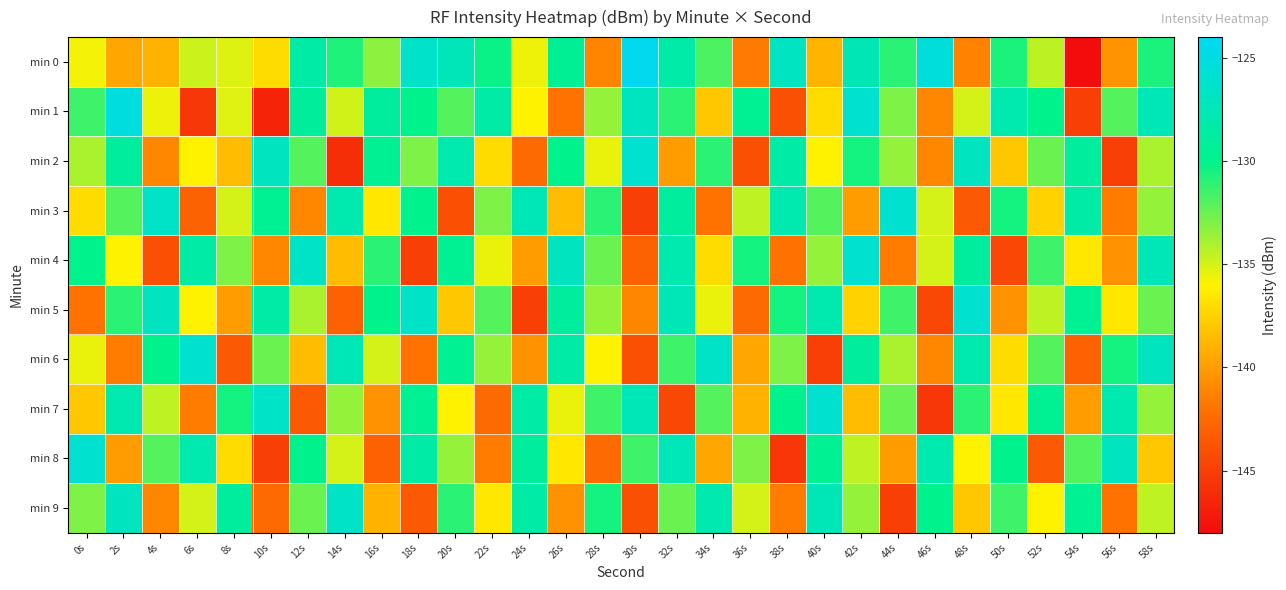

Reading left to right, what are all the values shown in this chart?

min 0: 0s=-135.7	2s=-139.5	4s=-139.0	6s=-134.8	8s=-135.2	10s=-137.0	12s=-128.5	14s=-130.7	16s=-133.3	18s=-126.4	20s=-127.4	22s=-130.2	24s=-135.6	26s=-129.5	28s=-141.1	30s=-124.3	32s=-128.4	34s=-131.8	36s=-141.6	38s=-126.9	40s=-138.8	42s=-127.6	44s=-131.0	46s=-125.3	48s=-141.2	50s=-130.7	52s=-134.5	54s=-148.2	56s=-140.4	58s=-130.6
min 1: 0s=-131.5	2s=-125.1	4s=-135.5	6s=-145.5	8s=-135.3	10s=-146.5	12s=-129.1	14s=-134.9	16s=-128.9	18s=-130.0	20s=-132.0	22s=-128.5	24s=-136.0	26s=-142.0	28s=-133.5	30s=-127.0	32s=-131.0	34s=-138.0	36s=-129.5	38s=-144.0	40s=-137.0	42s=-126.0	44s=-133.0	46s=-141.0	48s=-135.0	50s=-128.0	52s=-130.0	54s=-145.0	56s=-132.0	58s=-127.5
min 2: 0s=-134.0	2s=-129.0	4s=-141.0	6s=-136.0	8s=-138.5	10s=-127.0	12s=-132.0	14s=-146.0	16s=-129.5	18s=-133.0	20s=-128.0	22s=-137.0	24s=-142.5	26s=-130.0	28s=-135.5	30s=-126.0	32s=-140.0	34s=-131.0	36s=-144.0	38s=-128.5	40s=-136.0	42s=-130.5	44s=-133.5	46s=-141.0	48s=-127.0	50s=-138.0	52s=-132.5	54s=-129.0	56s=-145.0	58s=-134.0
min 3: 0s=-137.0	2s=-132.0	4s=-126.5	6s=-143.0	8s=-135.0	10s=-129.5	12s=-141.0	14s=-128.0	16s=-136.5	18s=-130.0	20s=-144.0	22s=-133.0	24s=-127.5	26s=-138.5	28s=-131.0	30s=-145.0	32s=-129.0	34s=-142.0	36s=-134.5	38s=-128.0	40s=-132.0	42s=-140.0	44s=-126.0	46s=-135.0	48s=-143.5	50s=-130.5	52s=-137.5	54s=-128.5	56s=-141.5	58s=-133.5
min 4: 0s=-130.0	2s=-136.0	4s=-144.0	6s=-128.5	8s=-133.0	10s=-141.0	12s=-126.5	14s=-138.5	16s=-131.0	18s=-145.0	20s=-129.5	22s=-135.5	24s=-140.0	26s=-127.0	28s=-132.5	30s=-143.0	32s=-128.0	34s=-137.0	36s=-130.5	38s=-142.0	40s=-133.5	42s=-126.0	44s=-141.5	46s=-135.0	48s=-129.0	50s=-144.5	52s=-131.5	54s=-136.5	56s=-140.5	58s=-127.5
min 5: 0s=-142.0	2s=-131.0	4s=-127.0	6s=-136.0	8s=-140.0	10s=-128.5	12s=-134.0	14s=-143.0	16s=-130.0	18s=-126.5	20s=-138.0	22s=-132.0	24s=-145.0	26s=-129.0	28s=-133.5	30s=-141.0	32s=-127.5	34s=-135.5	36s=-142.5	38s=-130.5	40s=-128.0	42s=-137.5	44s=-131.5	46s=-144.5	48s=-126.0	50s=-140.5	52s=-134.5	54s=-129.5	56s=-136.5	58s=-132.5
min 6: 0s=-135.5	2s=-141.5	4s=-130.0	6s=-126.0	8s=-143.5	10s=-132.5	12s=-138.5	14s=-127.5	16s=-135.0	18s=-142.0	20s=-129.5	22s=-133.5	24s=-140.5	26s=-128.5	28s=-136.0	30s=-144.0	32s=-131.5	34s=-126.5	36s=-139.5	38s=-133.0	40s=-145.0	42s=-129.0	44s=-134.0	46s=-141.0	48s=-128.0	50s=-137.0	52s=-132.0	54s=-143.0	56s=-130.5	58s=-127.0
min 7: 0s=-138.0	2s=-128.0	4s=-134.5	6s=-141.5	8s=-130.5	10s=-126.5	12s=-143.5	14s=-133.5	16s=-140.5	18s=-129.5	20s=-136.0	22s=-142.5	24s=-128.5	26s=-135.5	28s=-131.5	30s=-127.5	32s=-144.5	34s=-132.0	36s=-139.0	38s=-130.0	40s=-126.0	42s=-138.5	44s=-132.5	46s=-145.5	48s=-131.0	50s=-136.5	52s=-129.5	54s=-140.0	56s=-128.0	58s=-133.5
min 8: 0s=-126.0	2s=-140.0	4s=-132.0	6s=-128.0	8s=-137.0	10s=-145.0	12s=-130.0	14s=-135.0	16s=-143.0	18s=-128.5	20s=-133.5	22s=-141.5	24s=-129.0	26s=-136.5	28s=-142.5	30s=-131.5	32s=-127.5	34s=-139.5	36s=-133.0	38s=-145.5	40s=-129.5	42s=-134.5	44s=-140.0	46s=-128.0	48s=-136.0	50s=-130.0	52s=-143.5	54s=-132.0	56s=-127.0	58s=-138.0
min 9: 0s=-133.0	2s=-127.0	4s=-141.0	6s=-135.0	8s=-129.0	10s=-142.5	12s=-132.5	14s=-126.5	16s=-139.0	18s=-143.5	20s=-131.0	22s=-136.5	24s=-128.5	26s=-140.5	28s=-130.5	30s=-144.0	32s=-132.5	34s=-128.0	36s=-135.0	38s=-141.5	40s=-127.5	42s=-133.5	44s=-145.0	46s=-130.0	48s=-138.0	50s=-131.5	52s=-136.0	54s=-129.5	56s=-142.0	58s=-134.5